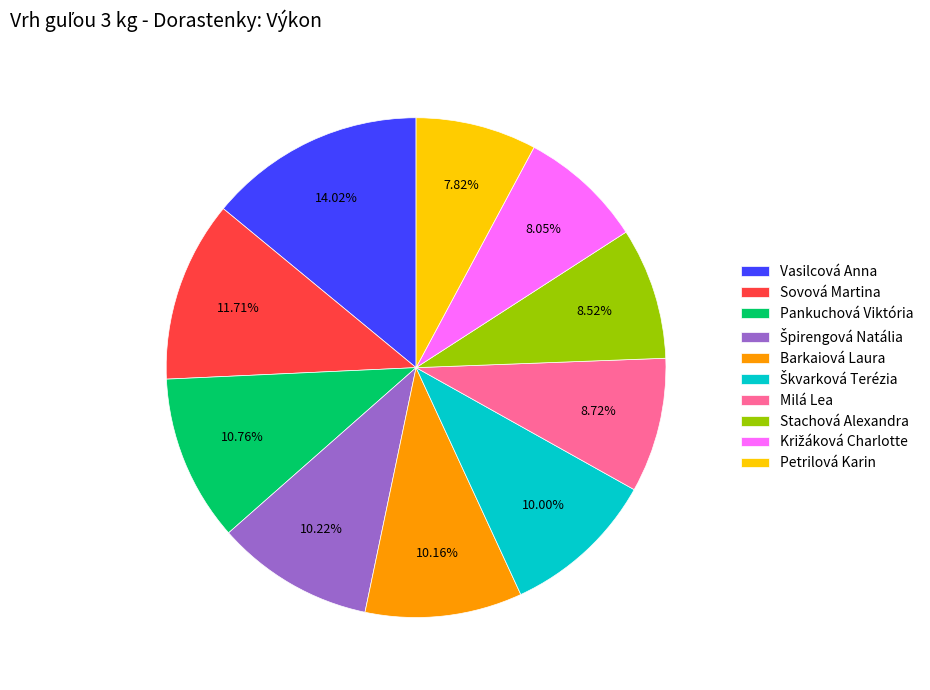

Does any single category account for the majority?

No